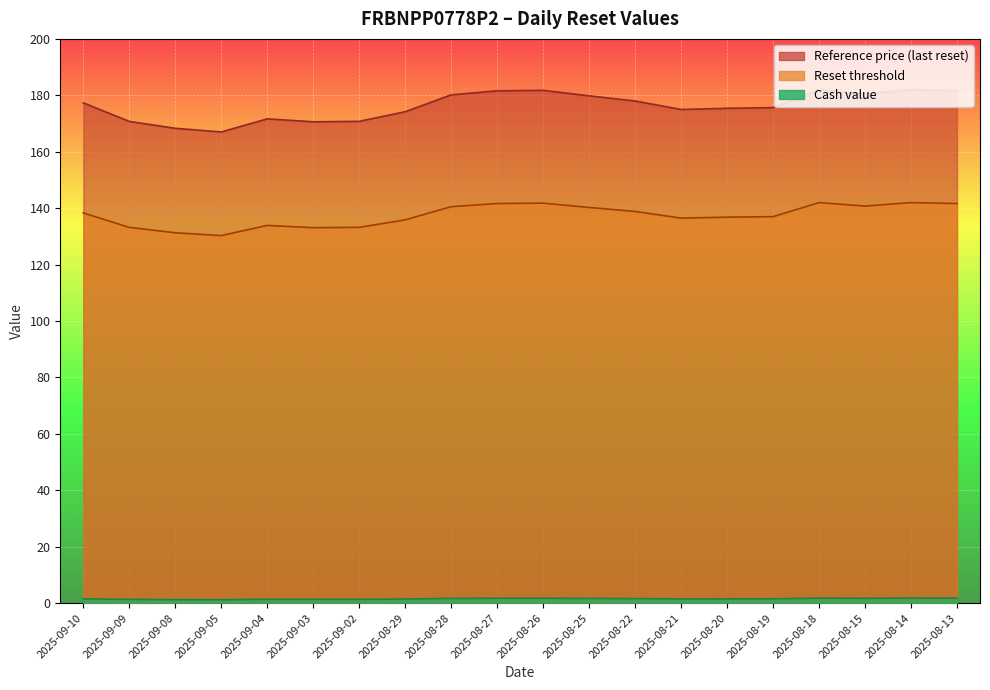

What is the label of the 13th point from the left?

2025-08-22